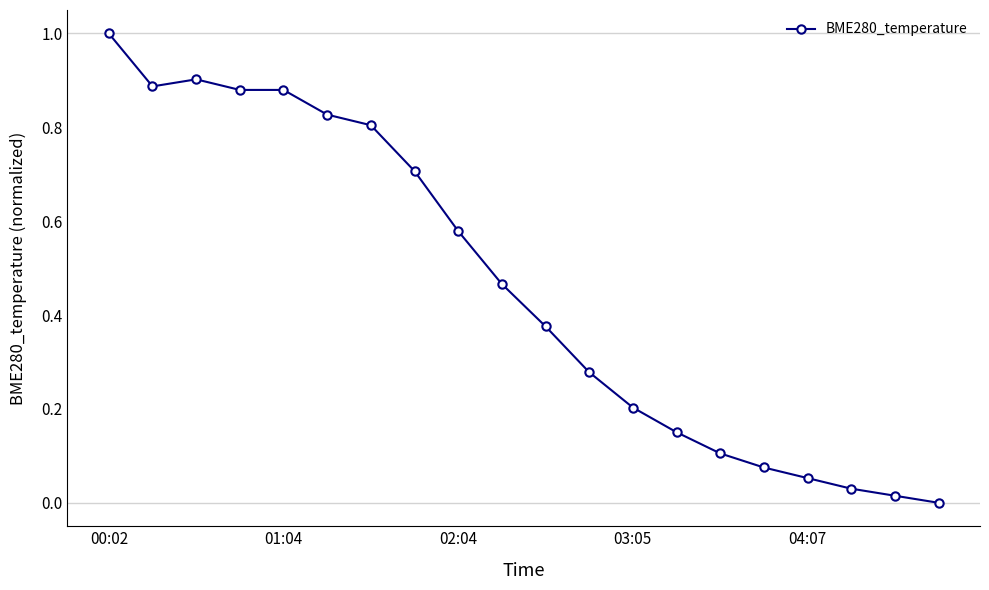

What is the sum of all values?

9.2